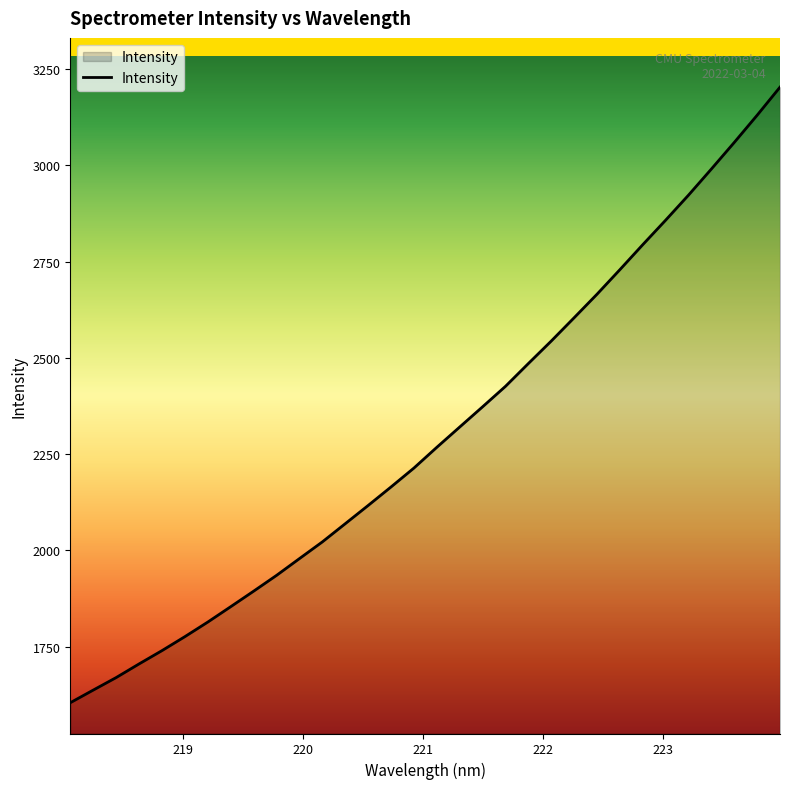

What is the minimum value shown in the chart?

1604.4